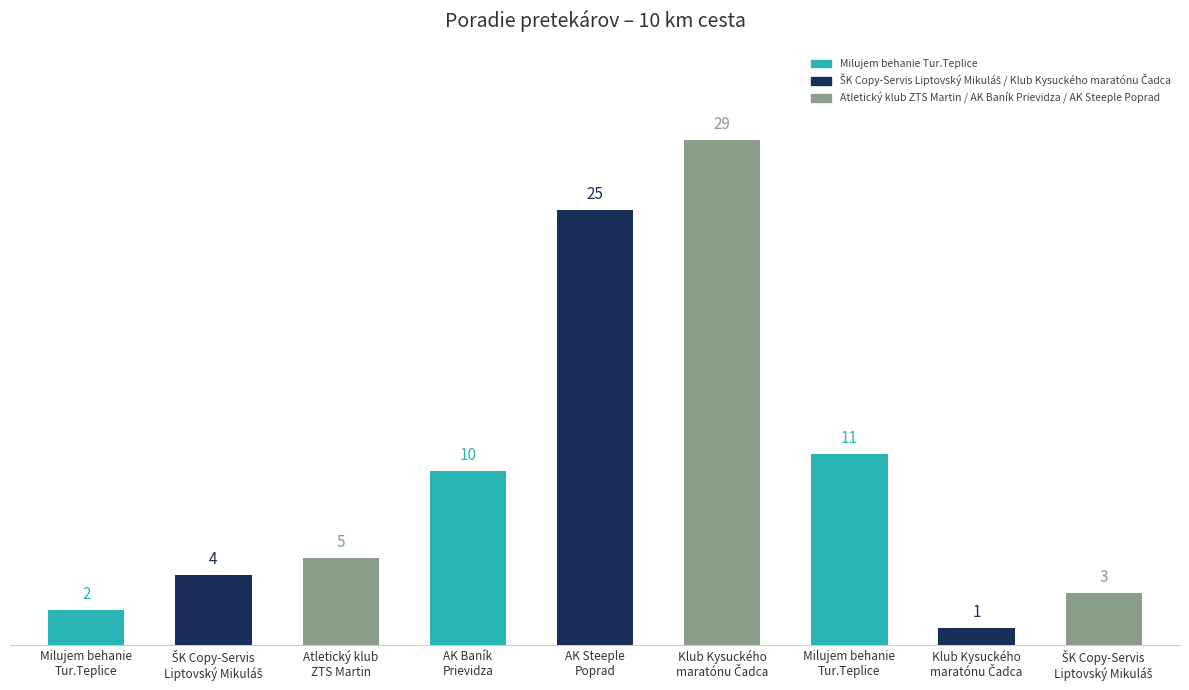

How many categories are shown in the chart?

9